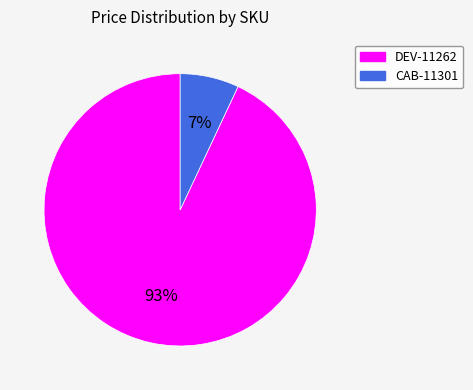

Between DEV-11262 and CAB-11301, which is larger?

DEV-11262